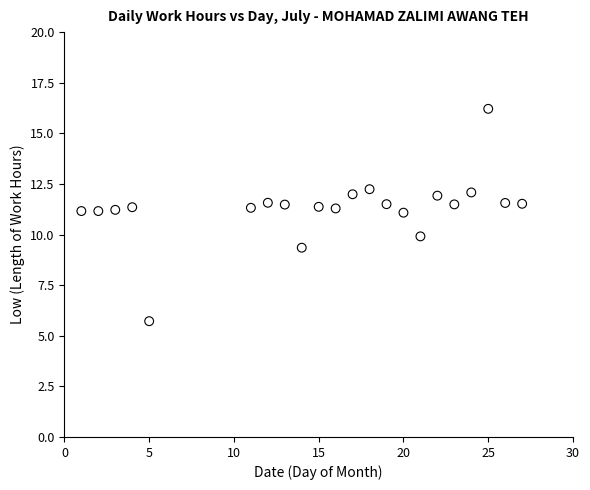

What is the range of Y values (max minus min)?

10.5